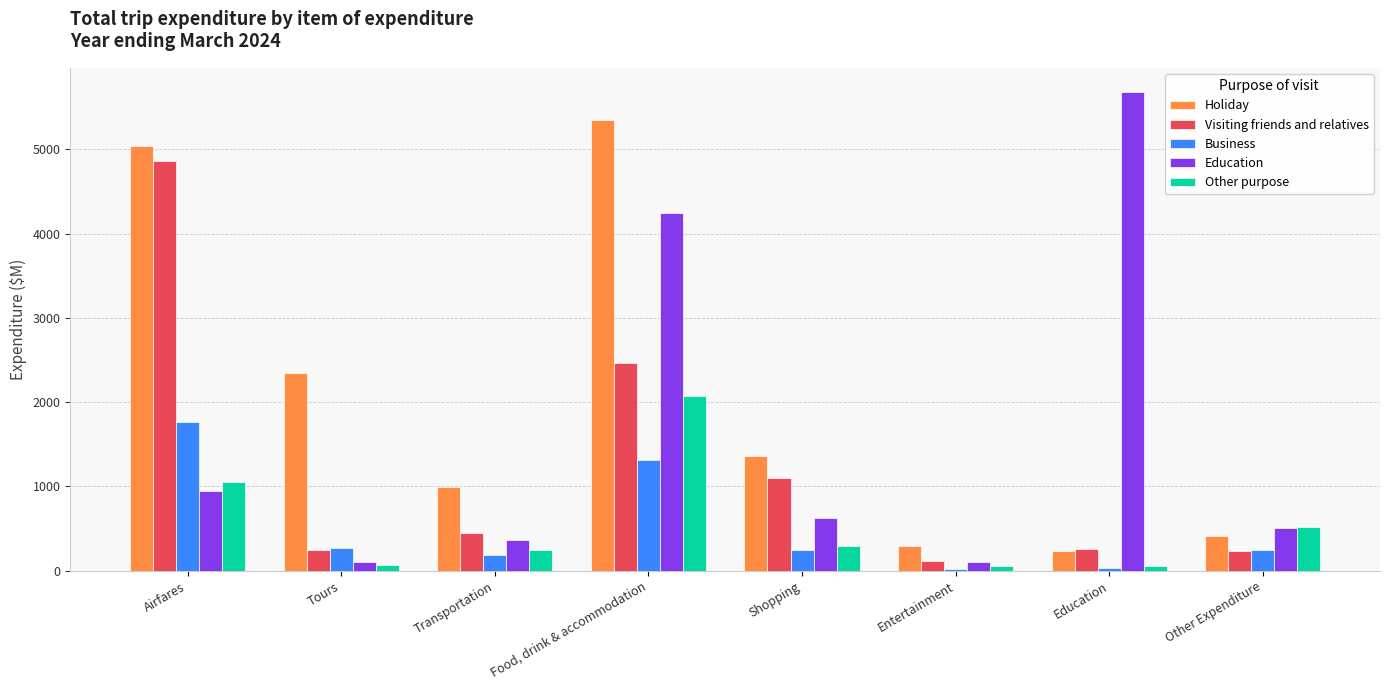

True or false: Holiday has a value of 2345.3 at Tours.

True